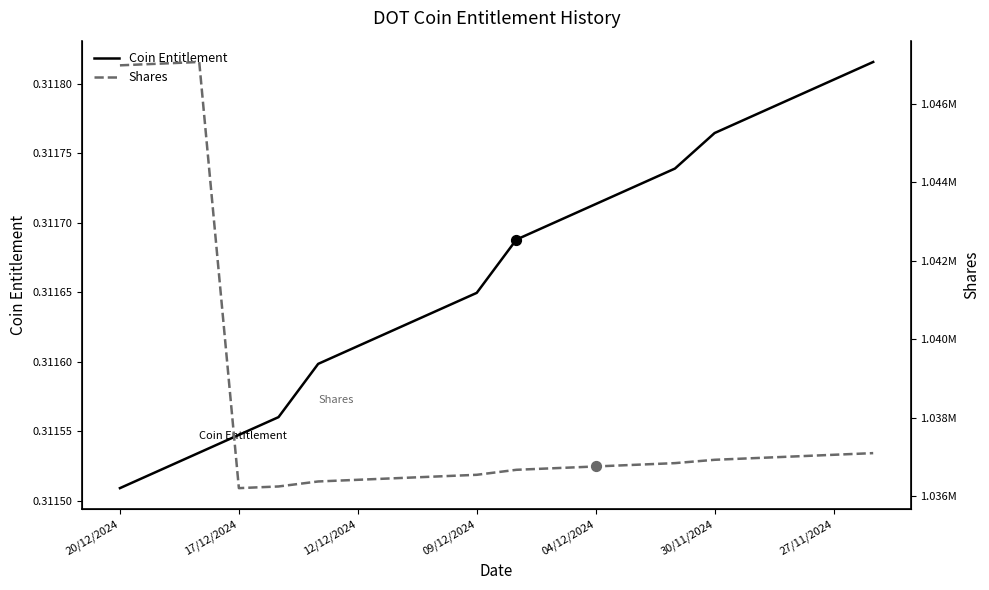

Which series contains the highest Y value?

Shares